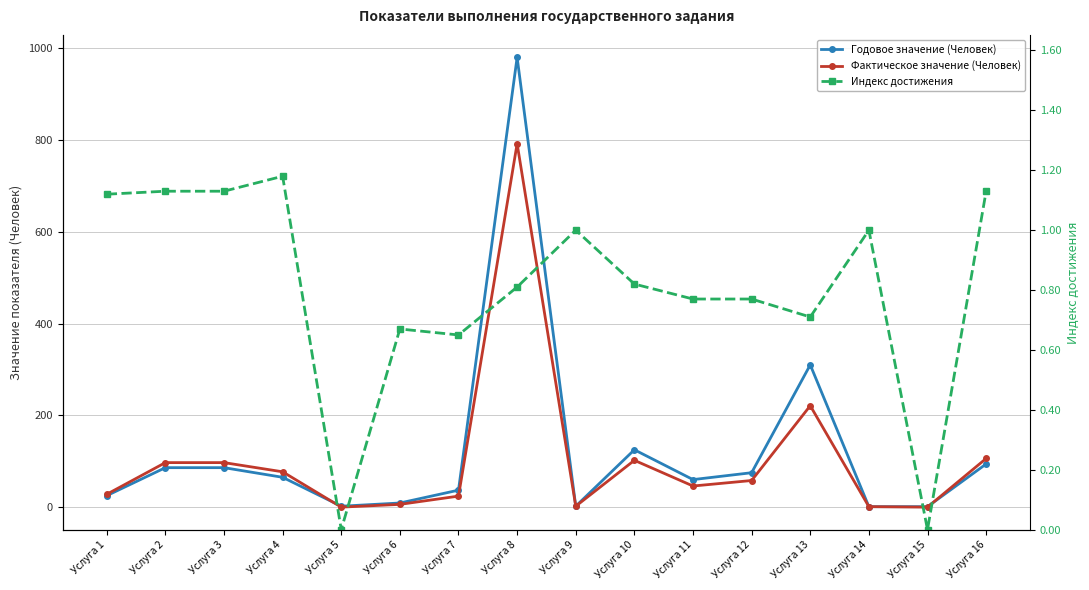

Rank the categories by Годовое значение (Человек) value from highest to lowest.

Услуга 8, Услуга 13, Услуга 10, Услуга 16, Услуга 2, Услуга 3, Услуга 12, Услуга 4, Услуга 11, Услуга 7, Услуга 1, Услуга 6, Услуга 5, Услуга 9, Услуга 14, Услуга 15